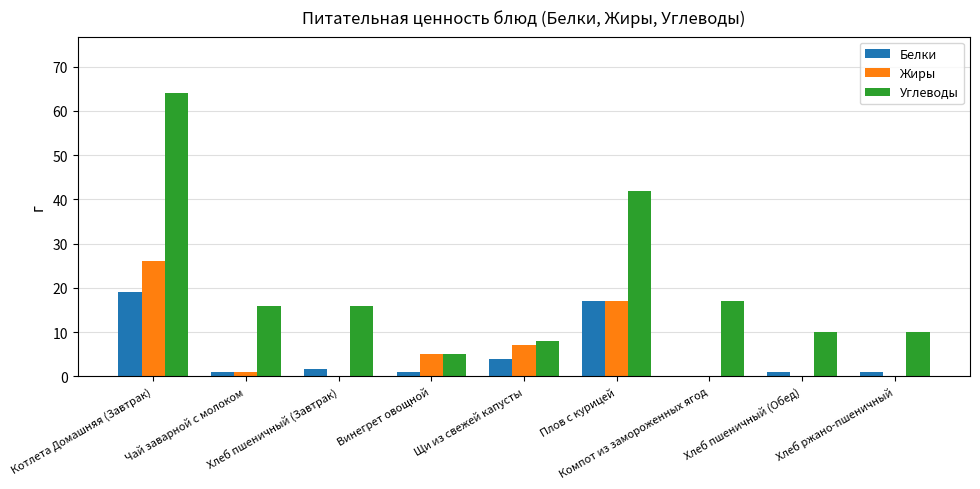

What is the greatest value displayed?

64.0